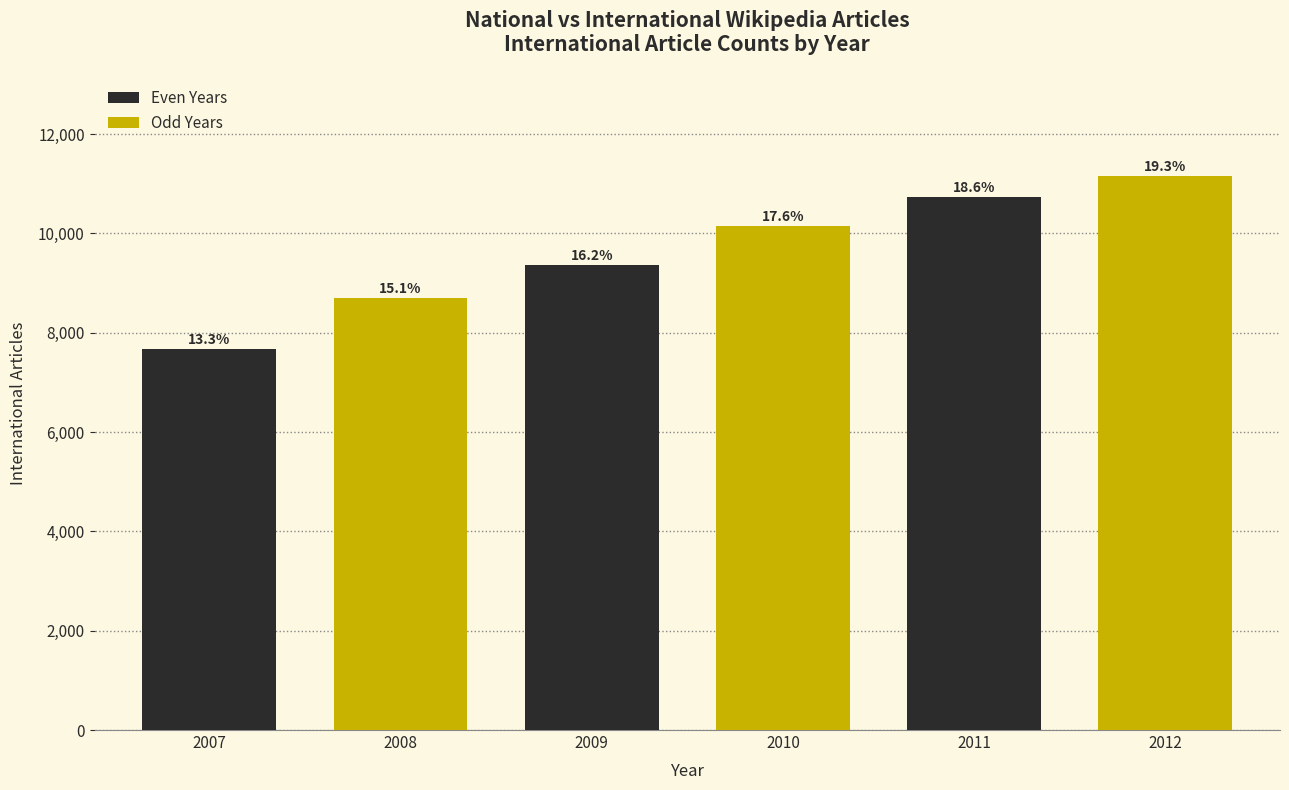

Are the bars horizontal?

No